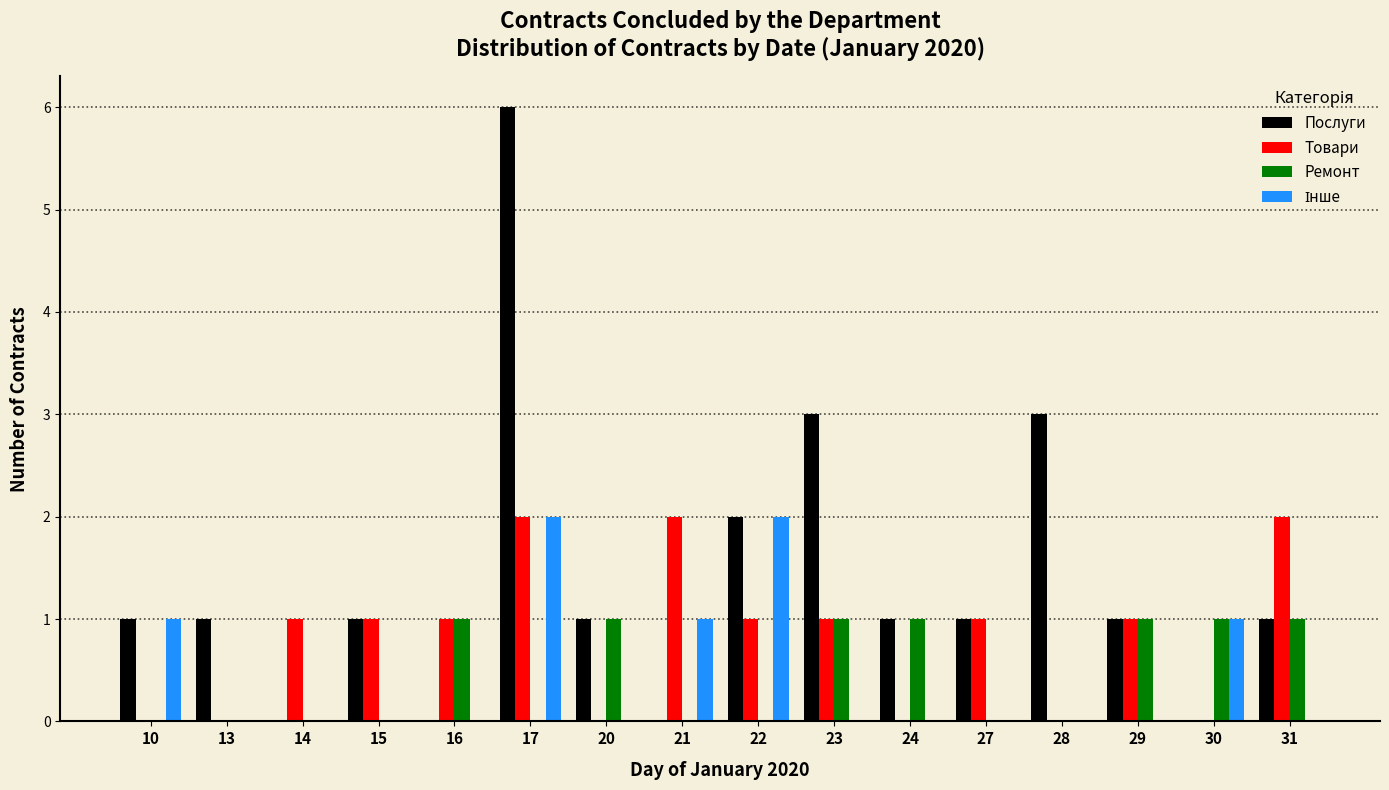

What is the maximum value shown in the chart?

6